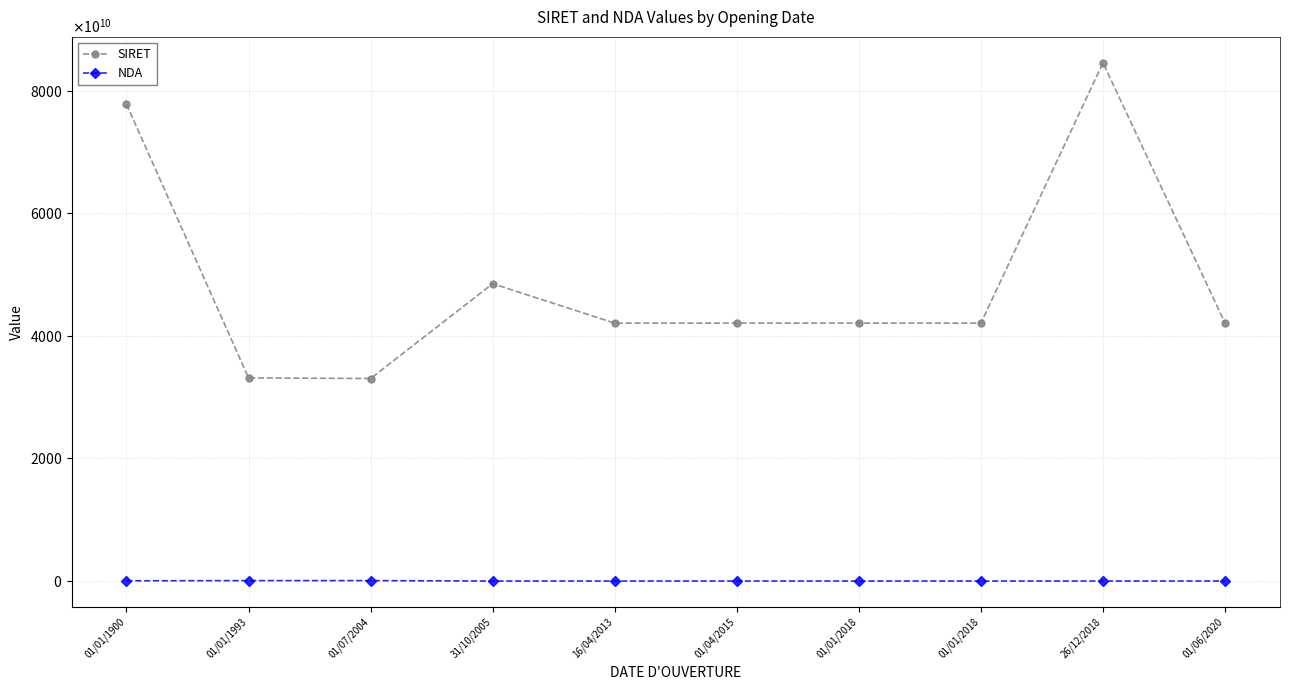

True or false: NDA has a value of 11753145575 at 01/06/2020.

True